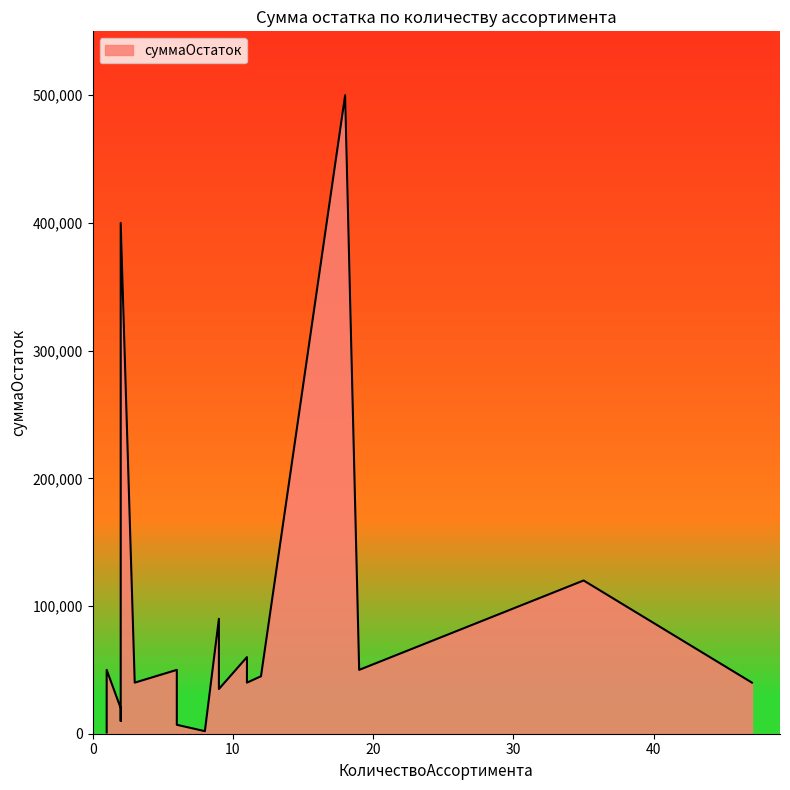

List the labels in order of value, largest first.

18, 2, 35, 9, 11, 2, 6, 19, 1, 12, 3, 11, 47, 9, 2, 2, 1, 2, 6, 8, 1